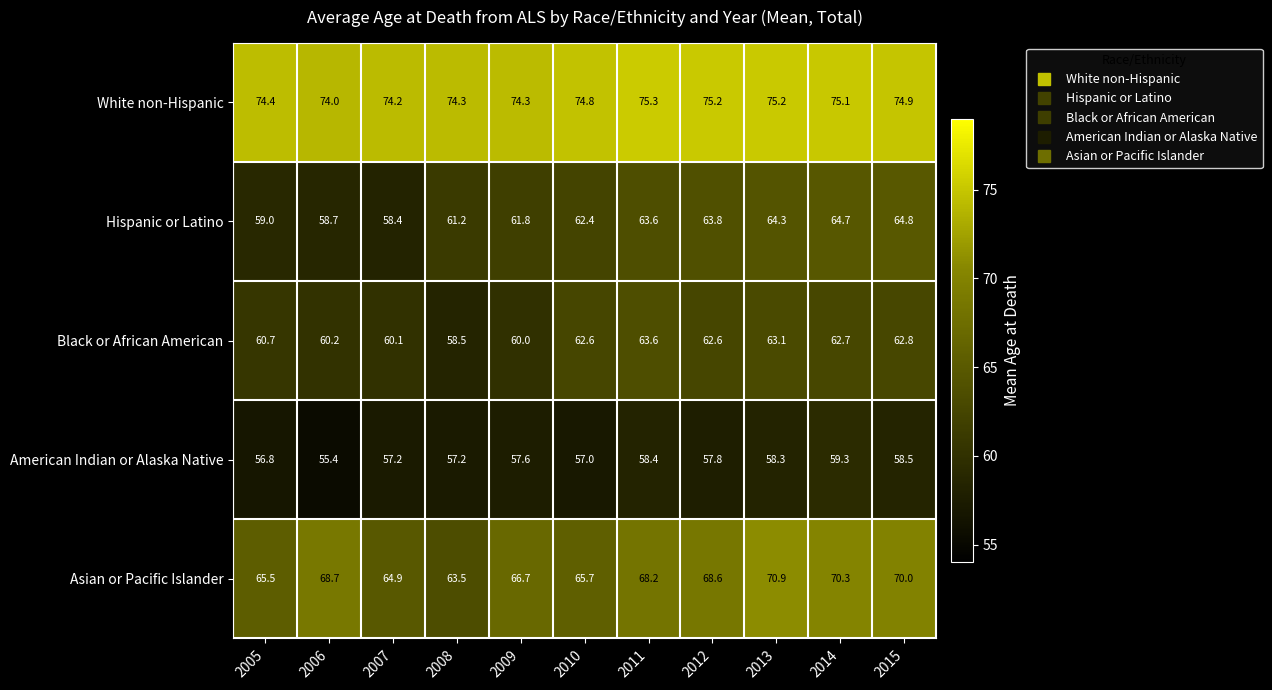

What is the difference between the maximum and minimum values in the Asian or Pacific Islander series?

7.4